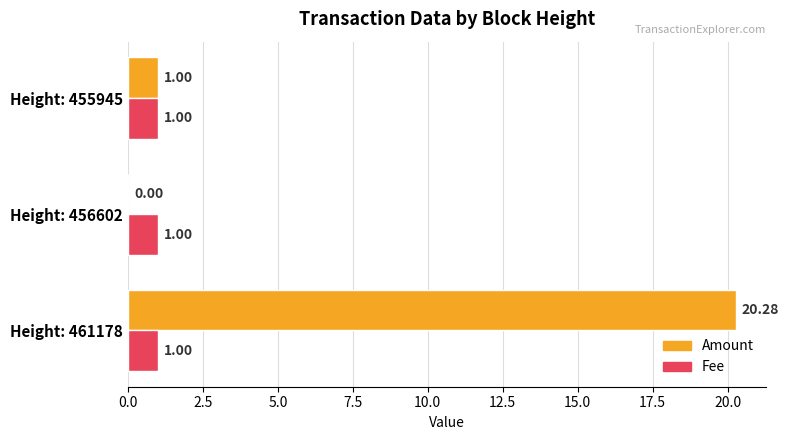

Which series has the largest total across all categories?

Amount